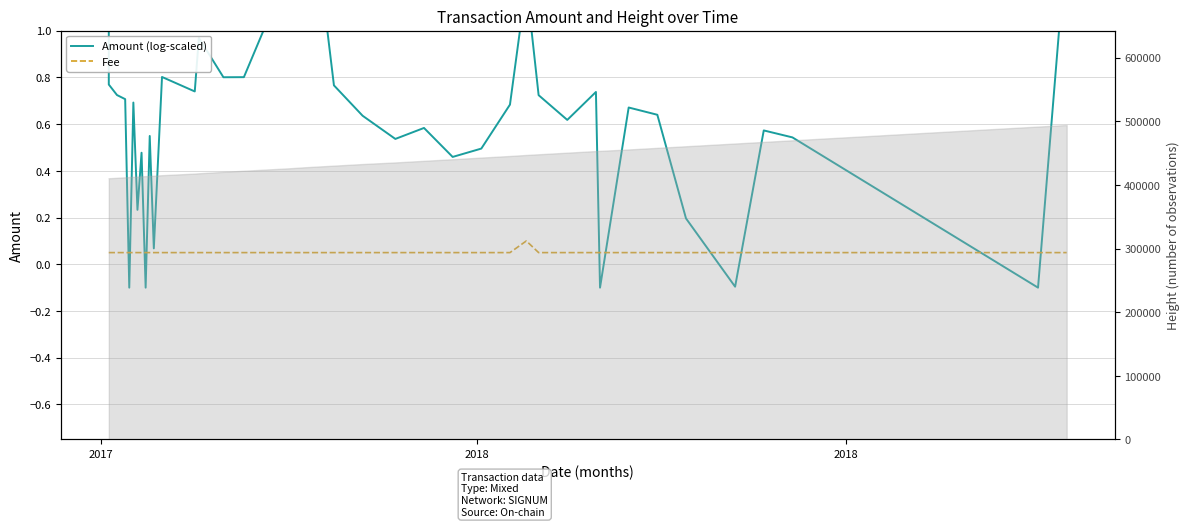

What is the difference between the maximum and minimum values in the Amount (log-scaled) series?

1.5